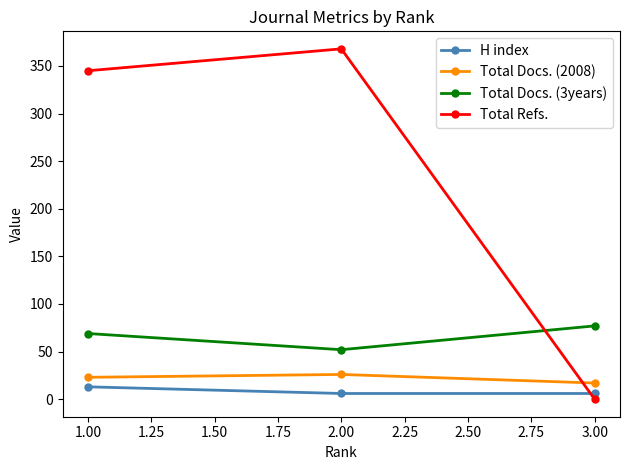

How many lines are shown in the chart?

4